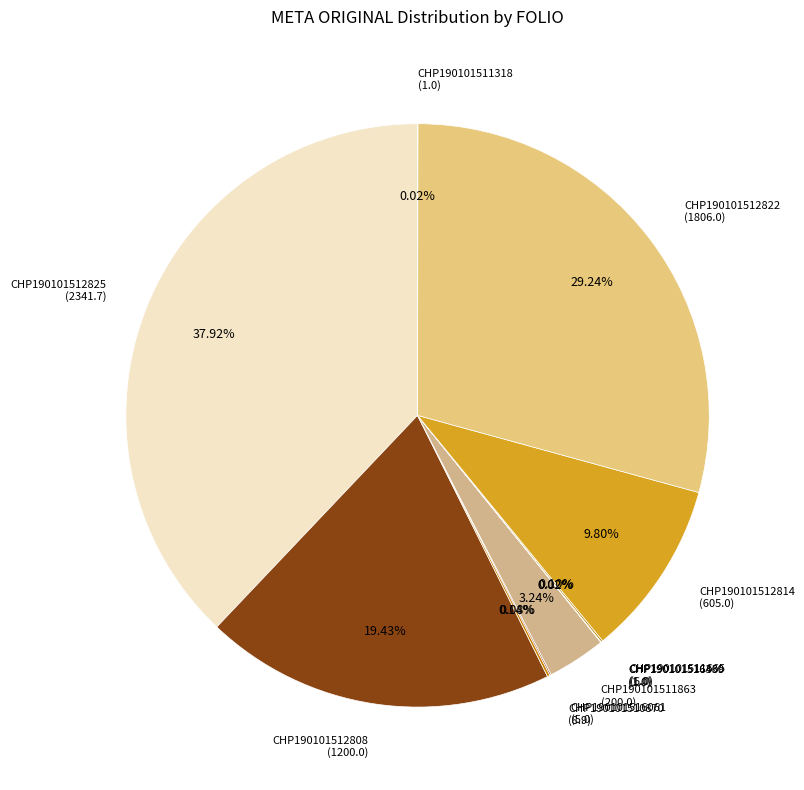

Is there any slice that represents more than half of the pie?

No